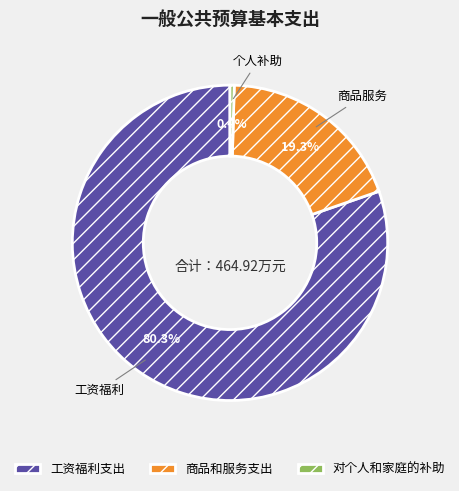

What percentage is NOT represented by 对个人和家庭的补助?

99.6%